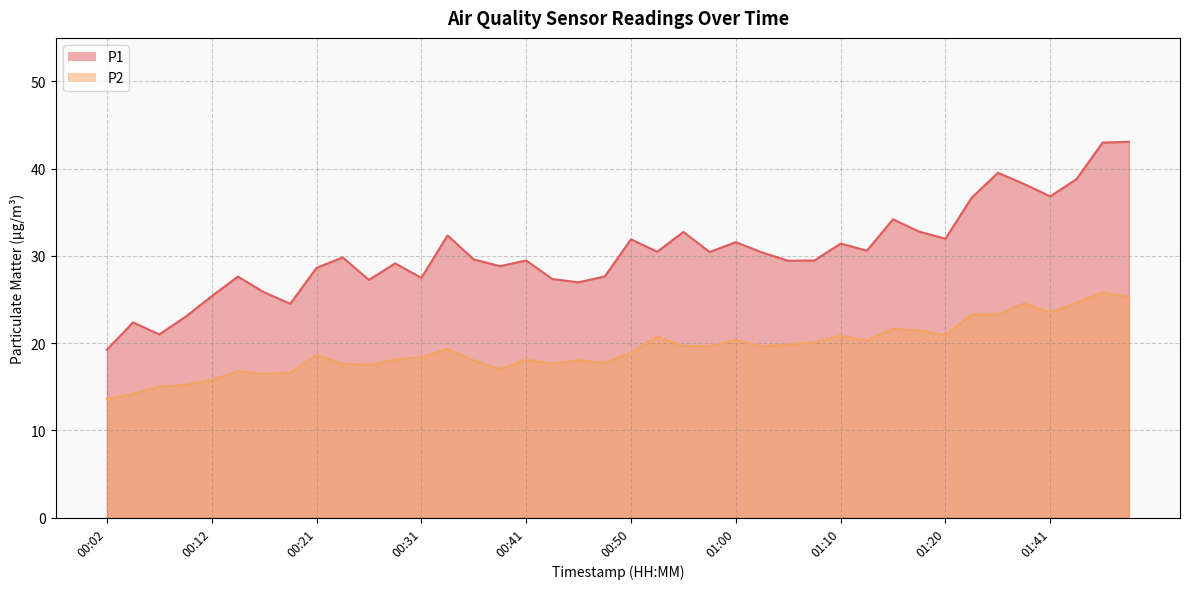

Rank the series by their average value, from highest to lowest.

P1, P2